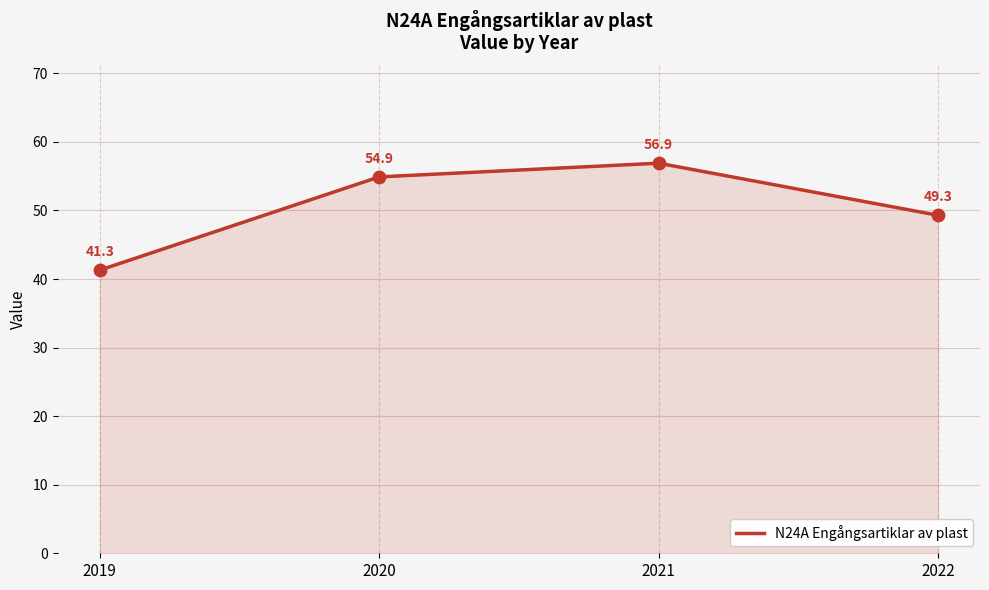

What is the change in value from 2019 to 2021?

+15.6